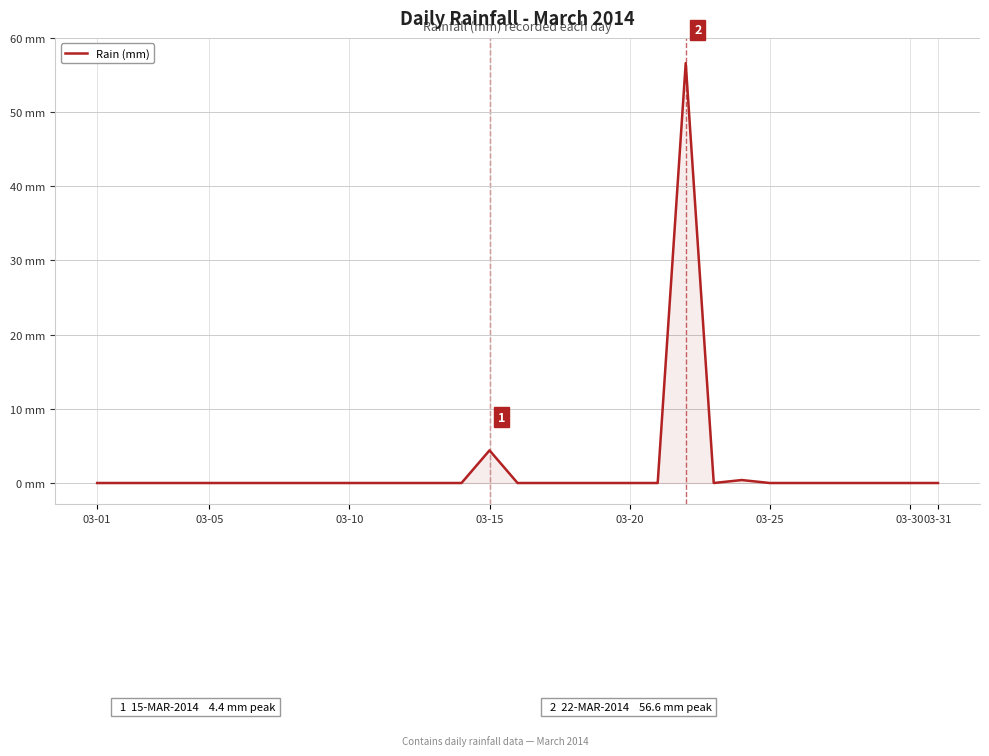

Does the chart have visible grid lines?

Yes